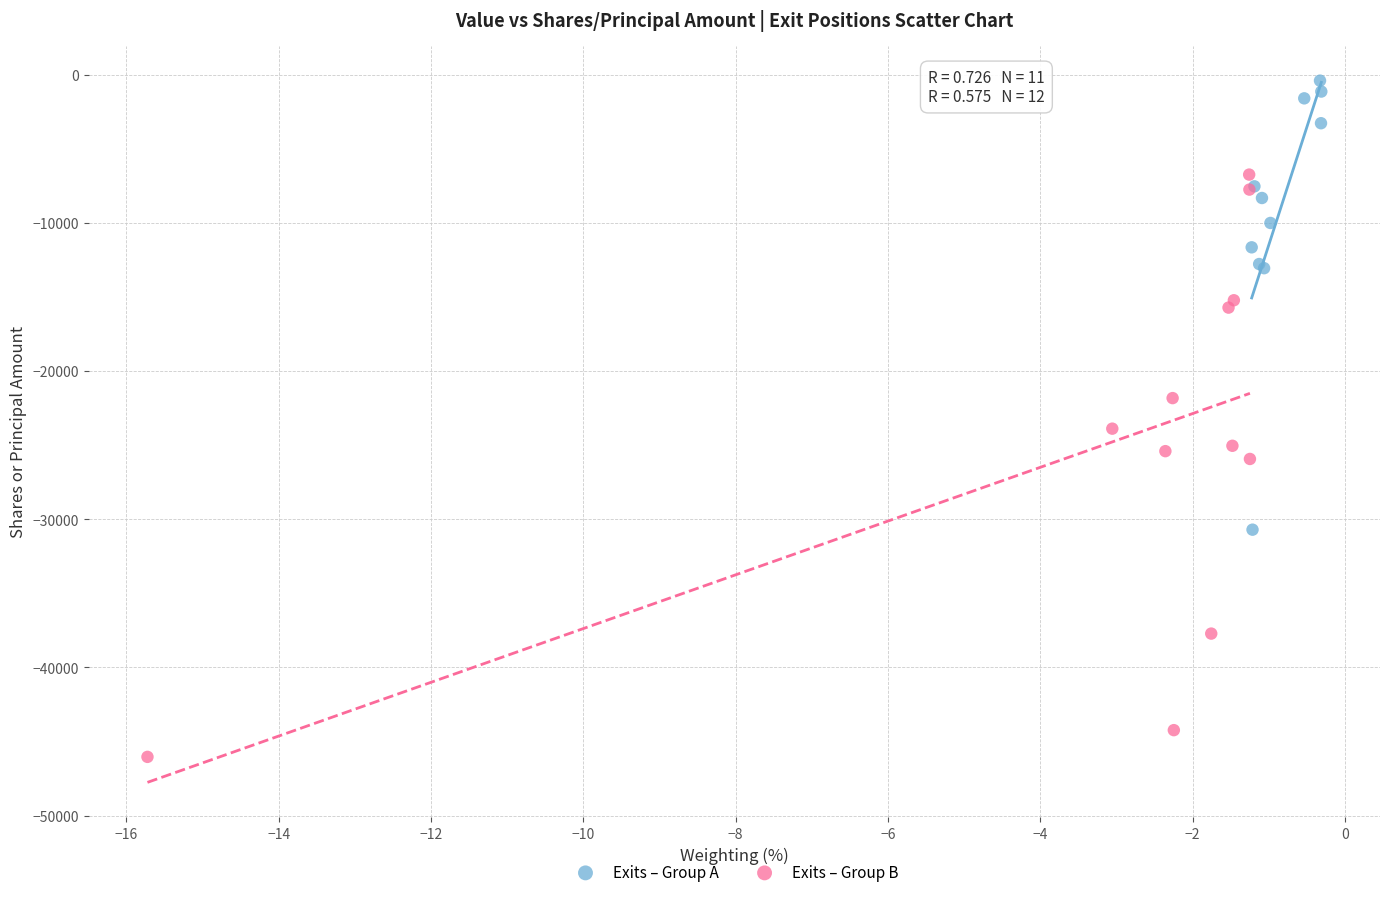

What are all the series names shown in the legend?

Exits – Group A, Exits – Group B